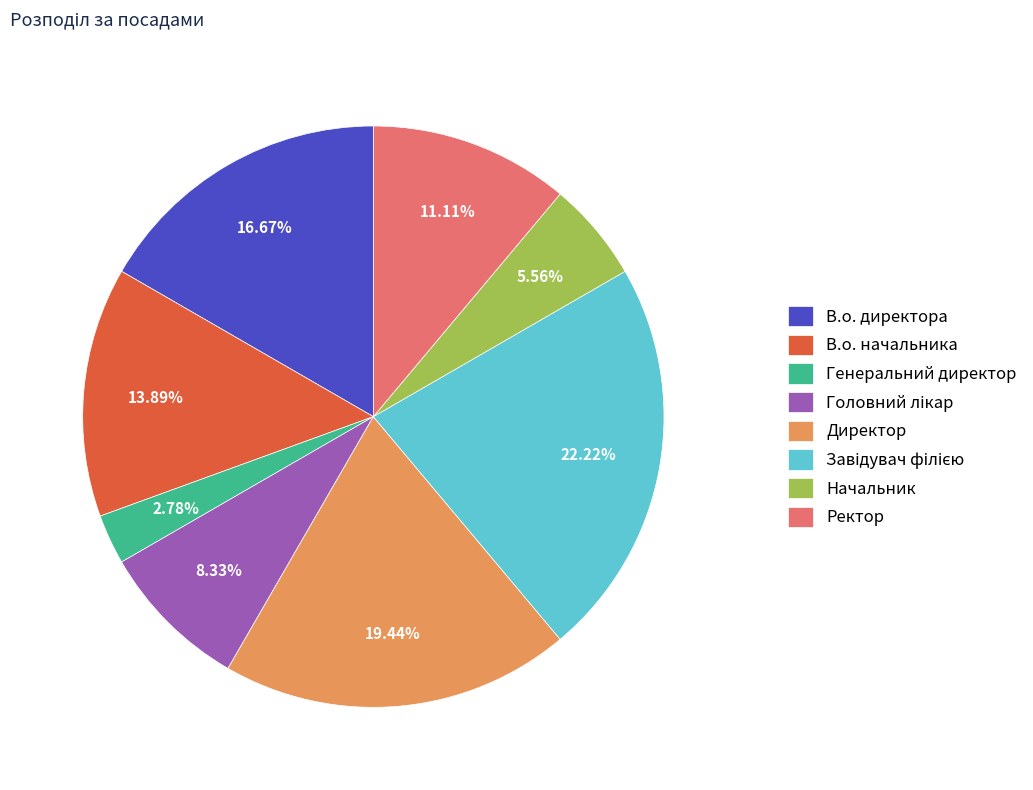

Is it true that В.о. директора is 17% of the pie?

True